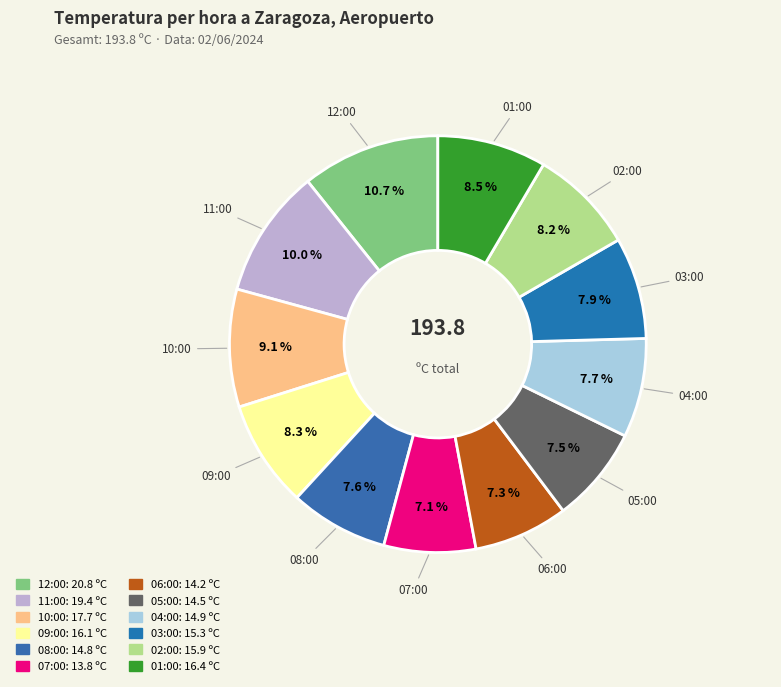

To the nearest percent, what percentage of the pie is 08:00?

8%